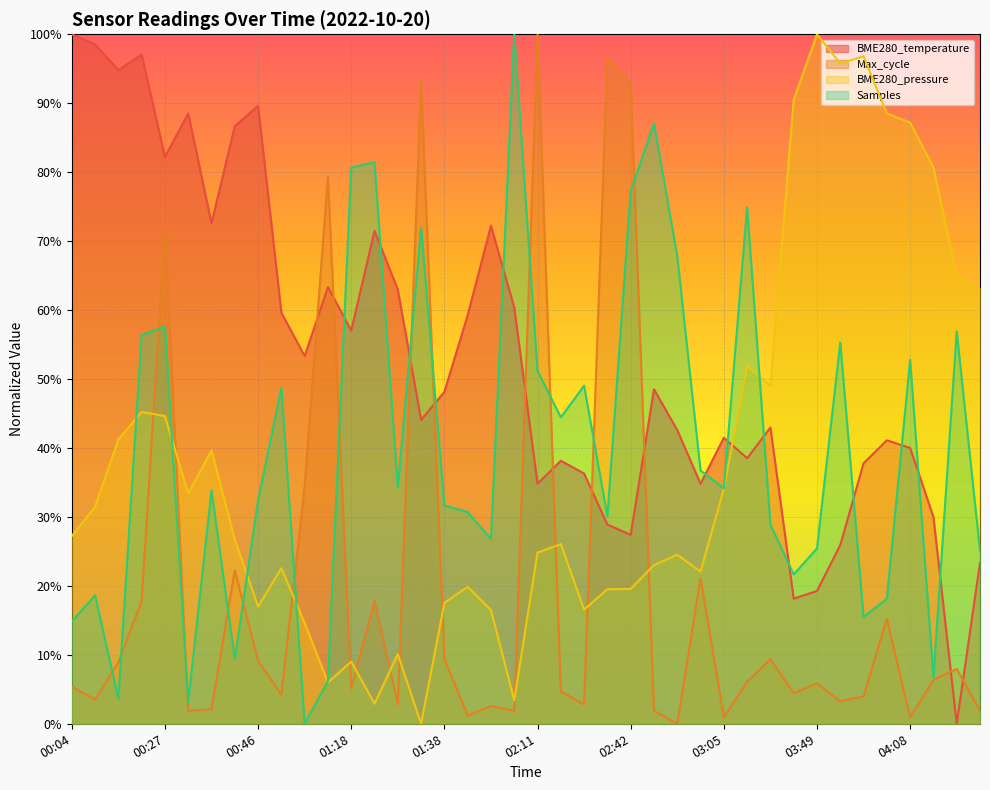

How many positive values does the Samples series have?

39